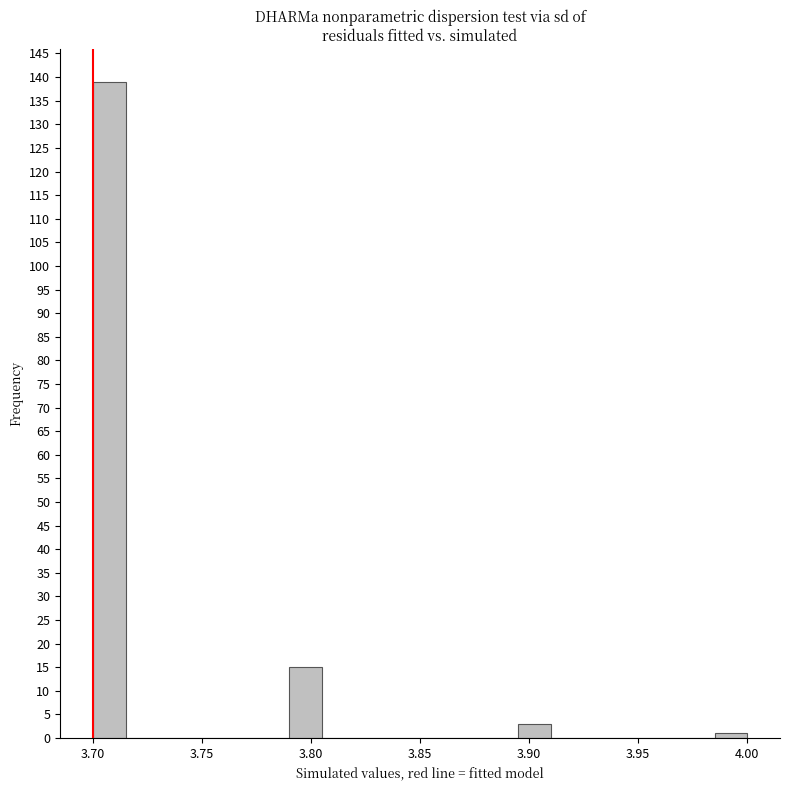

Read against the x-axis, roughly where is the centre of the tallest bar?

3.710